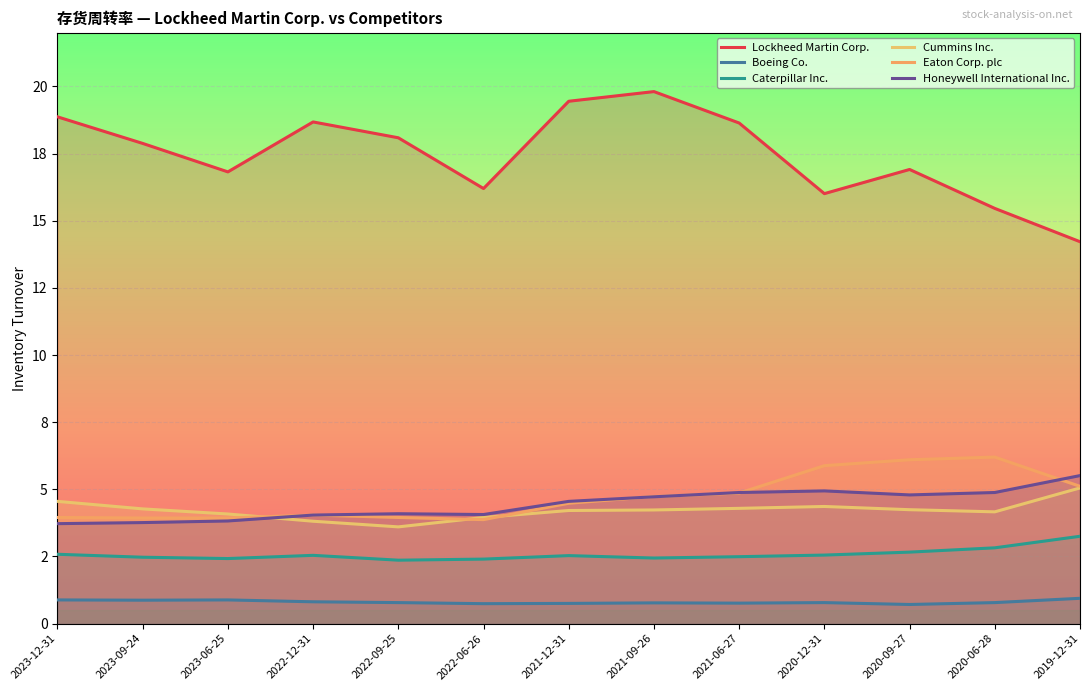

What is the highest value of the Cummins Inc. series?

5.0